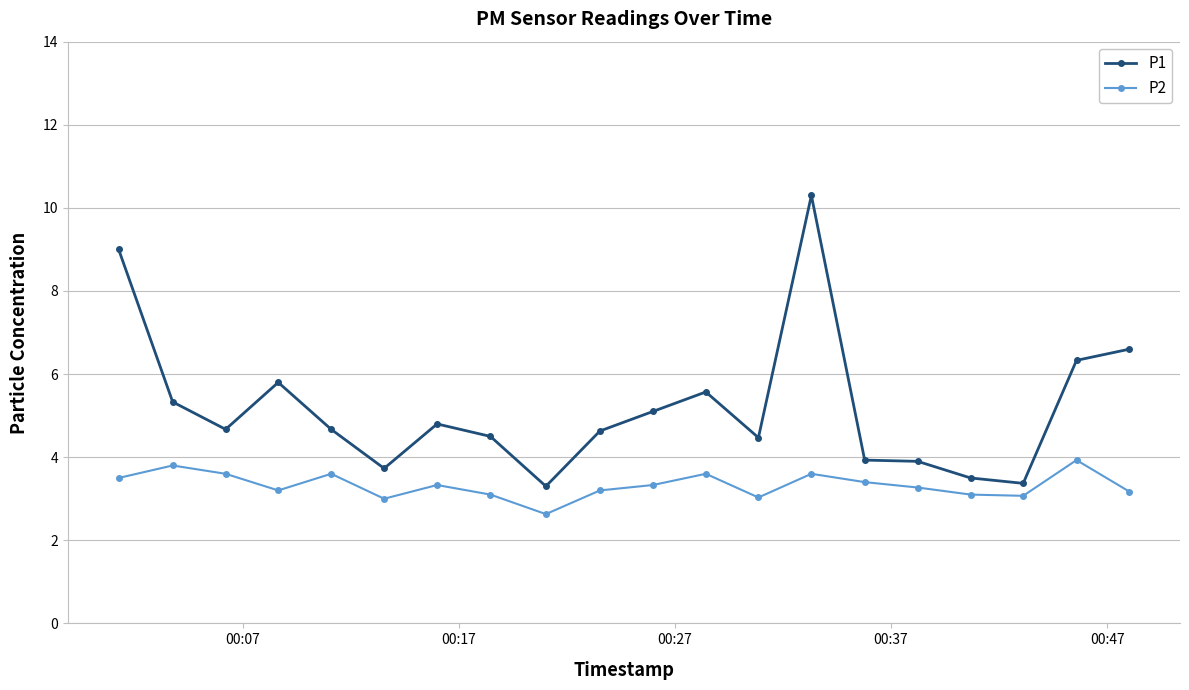

What is the value of the P2 point at the 20th from the left?

3.2